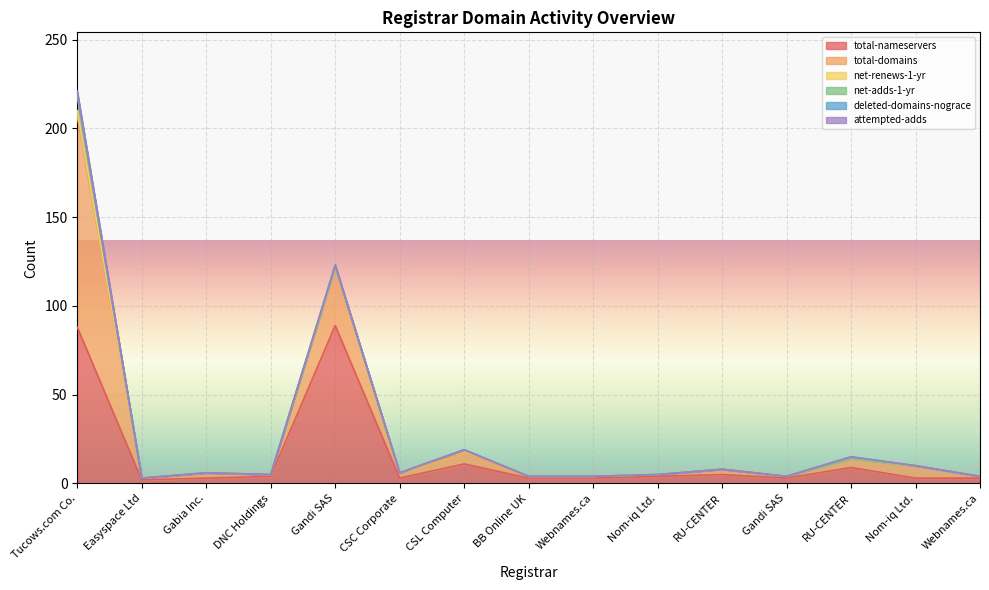

What is the sum of all deleted-domains-nograce values?

4